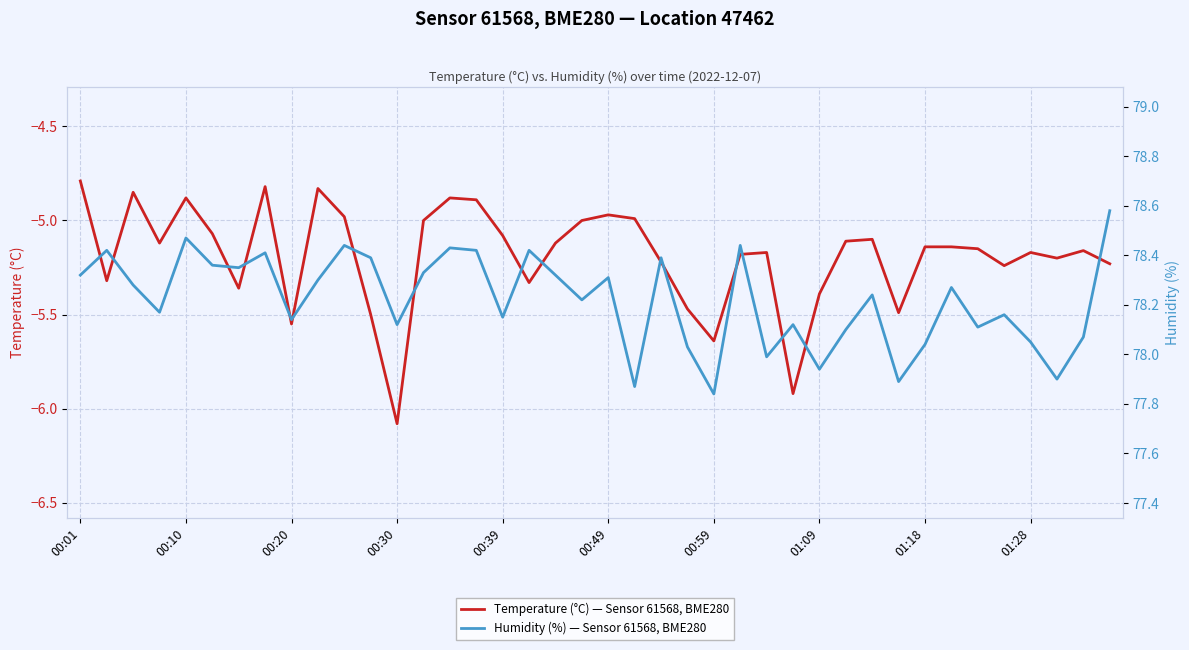

How many interior local valleys does the Temperature (°C) — Sensor 61568, BME280 series have?

11